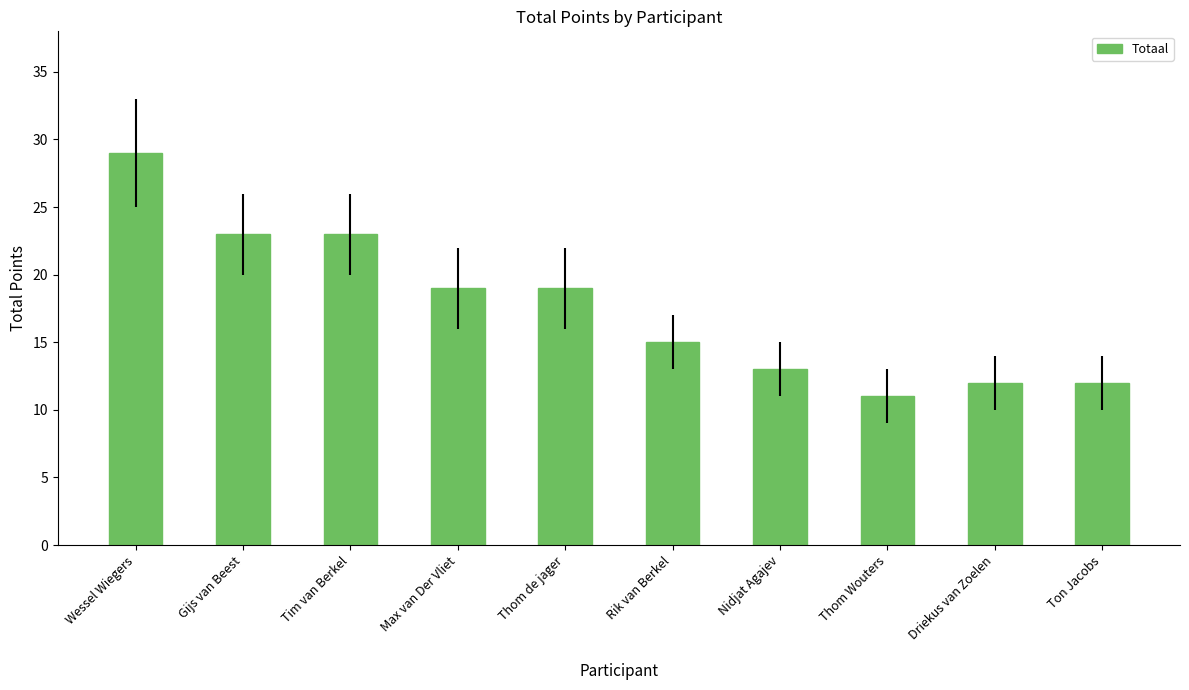

The value at Max van Der Vliet is 19. True or false?

True